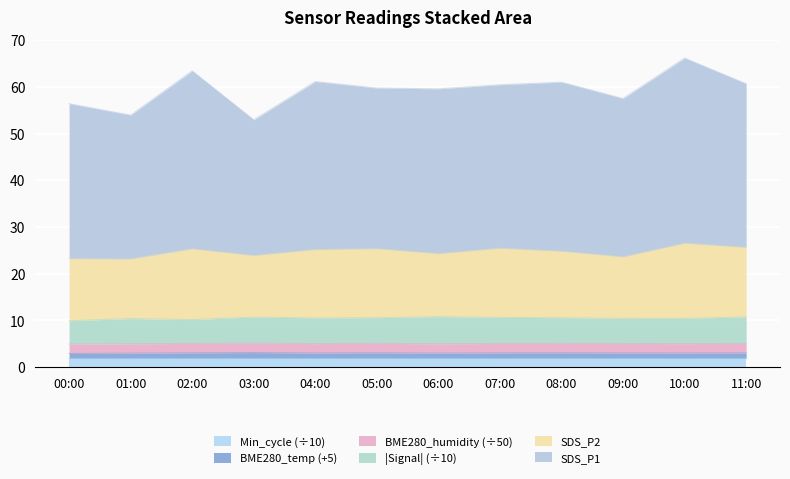

What are all the series names shown in the legend?

Min_cycle (÷10), BME280_temp (+5), BME280_humidity (÷50), |Signal| (÷10), SDS_P2, SDS_P1